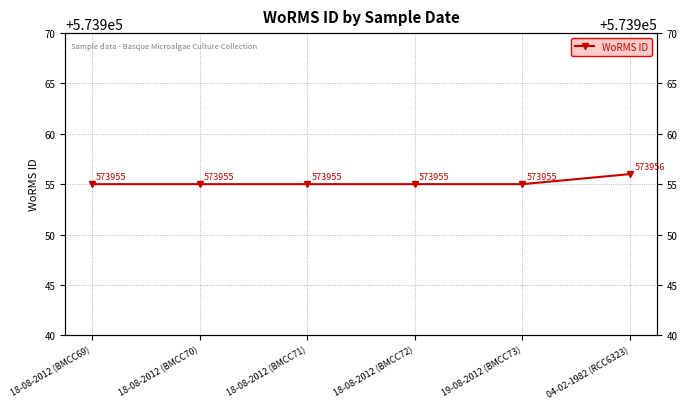

Is this an area chart (filled region under the line)?

No